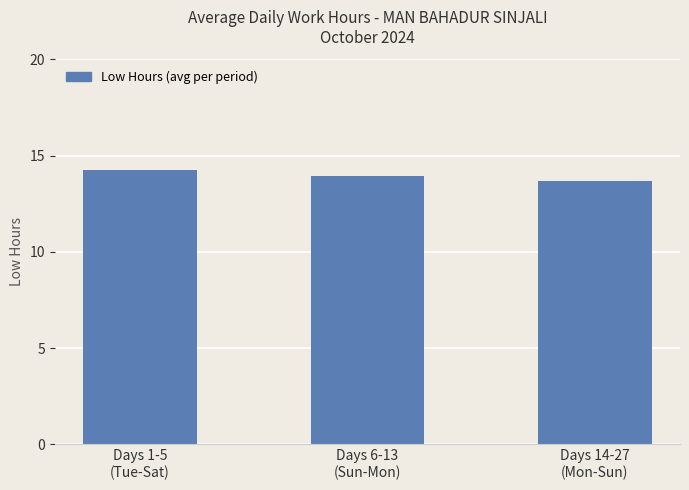

The chart shows a value of 14.0 at Days 6-13
(Sun-Mon). True or false?

True